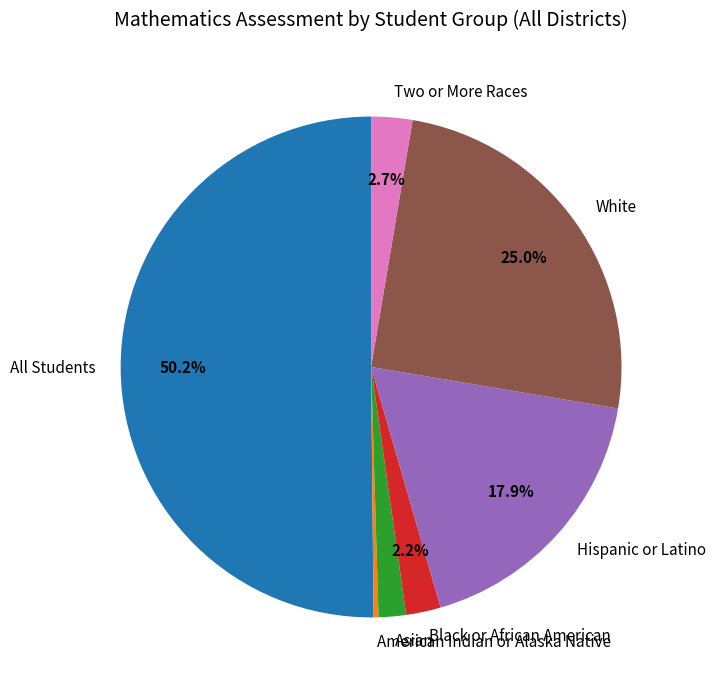

What is the ratio of the value at Two or More Races to the value at White?

0.1